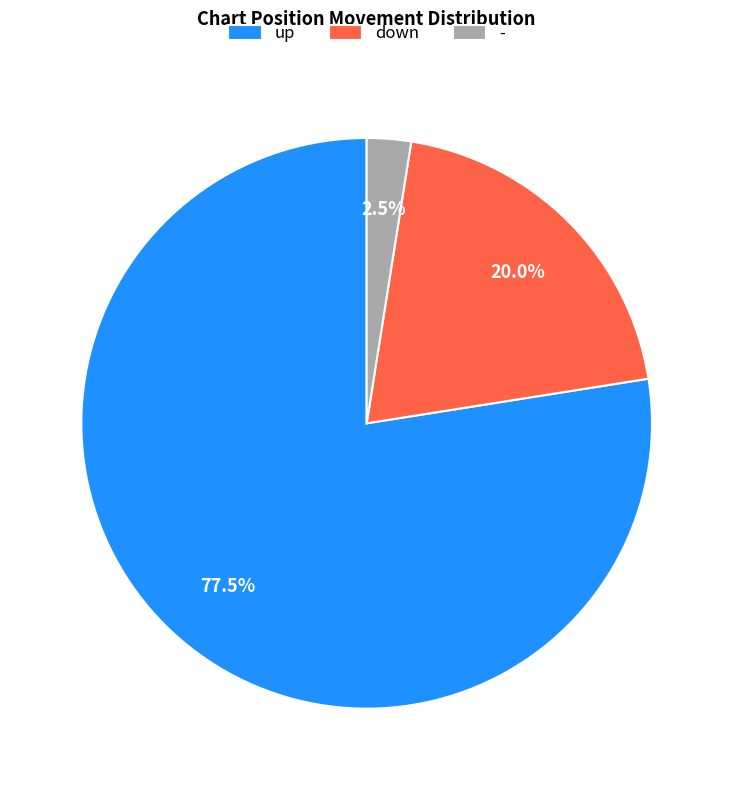

Rank the categories by value from highest to lowest.

up, down, -